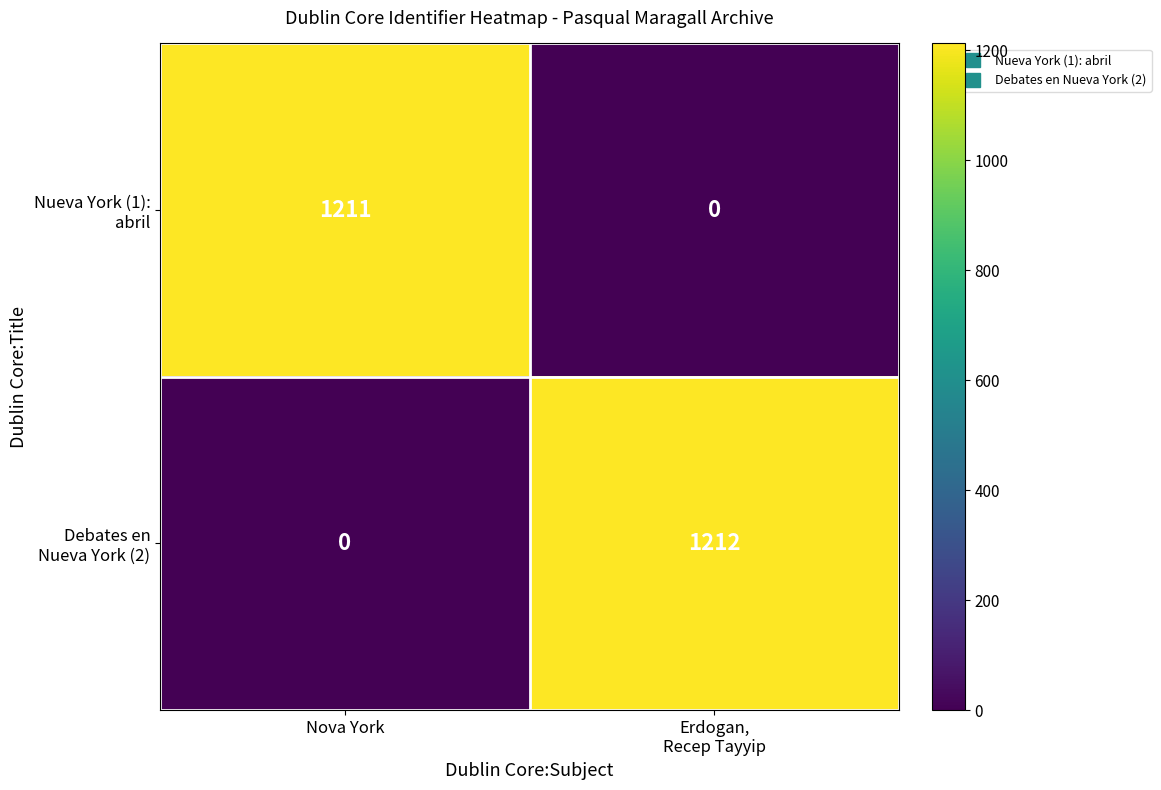

What is the total value across all series at Nova York?

1211